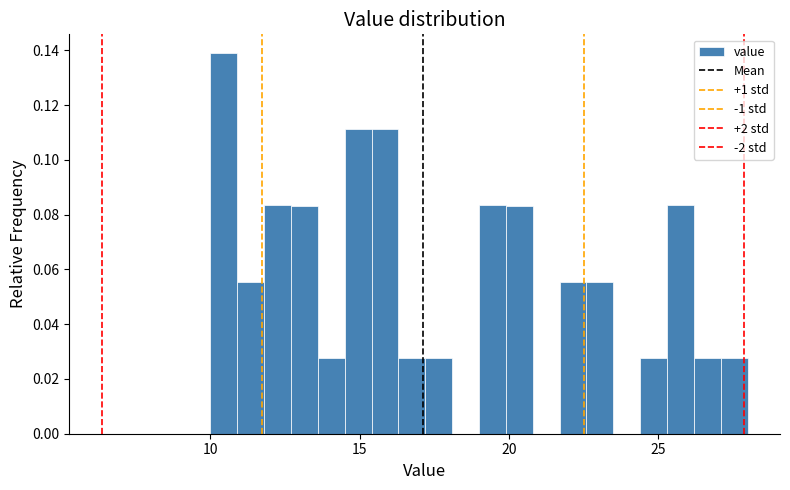

Read against the x-axis, roughly where is the centre of the tallest bar?

10.5